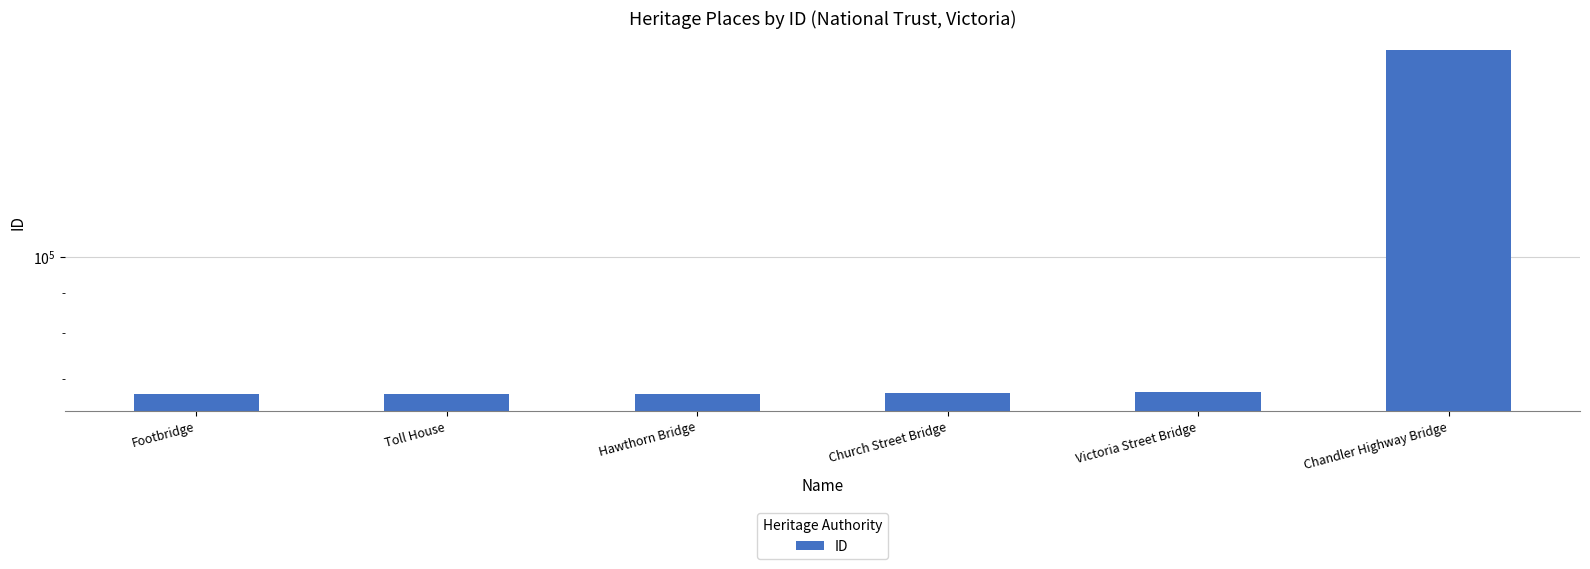

The value at Hawthorn Bridge is 92520. True or false?

False